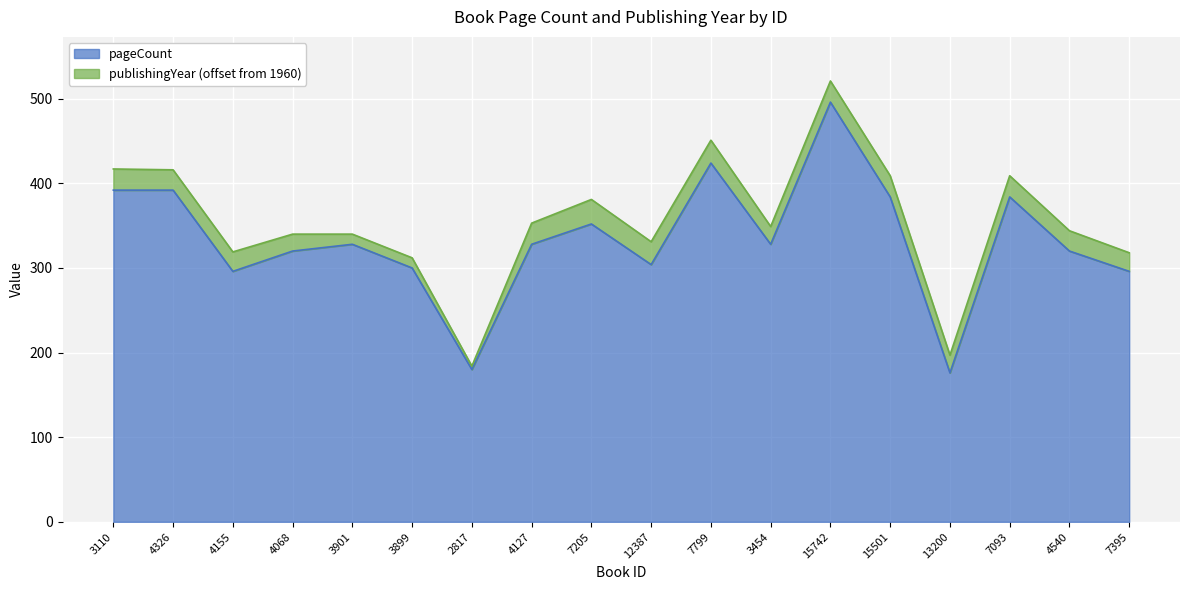

List the labels in order of value, largest first.

15742, 7799, 3110, 4326, 15501, 7093, 7205, 3901, 4127, 3454, 4068, 4540, 12387, 3899, 4155, 7395, 2817, 13200